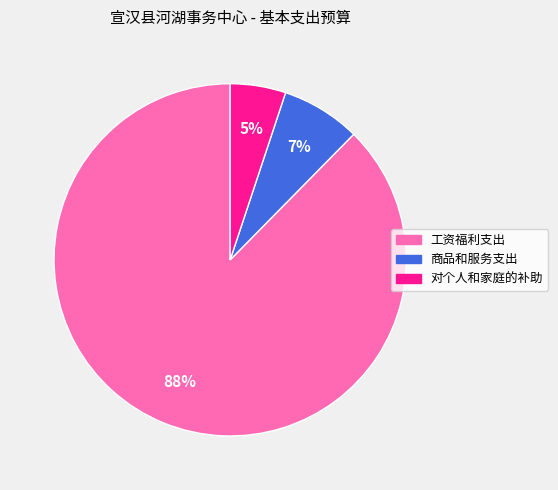

Is 工资福利支出 the majority of the pie?

Yes